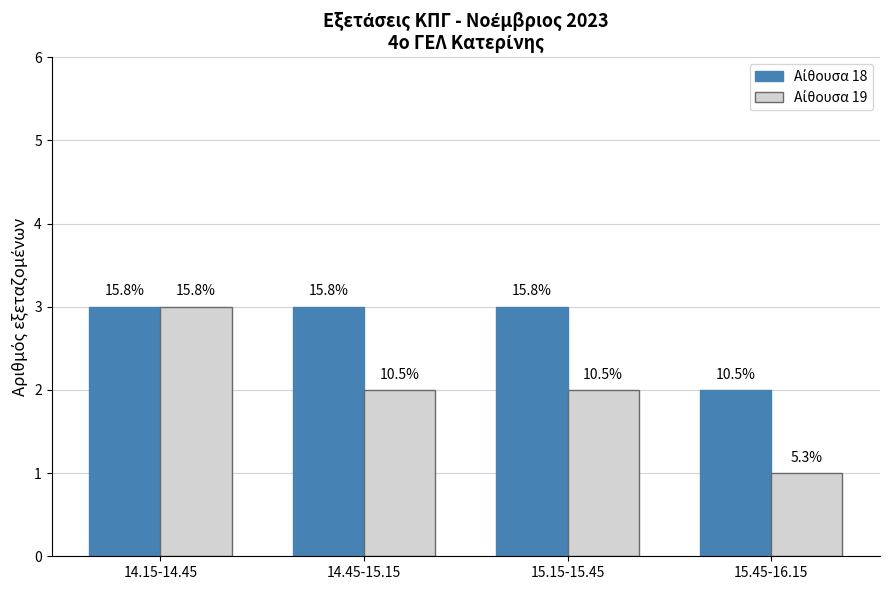

Does the chart contain any negative values?

No